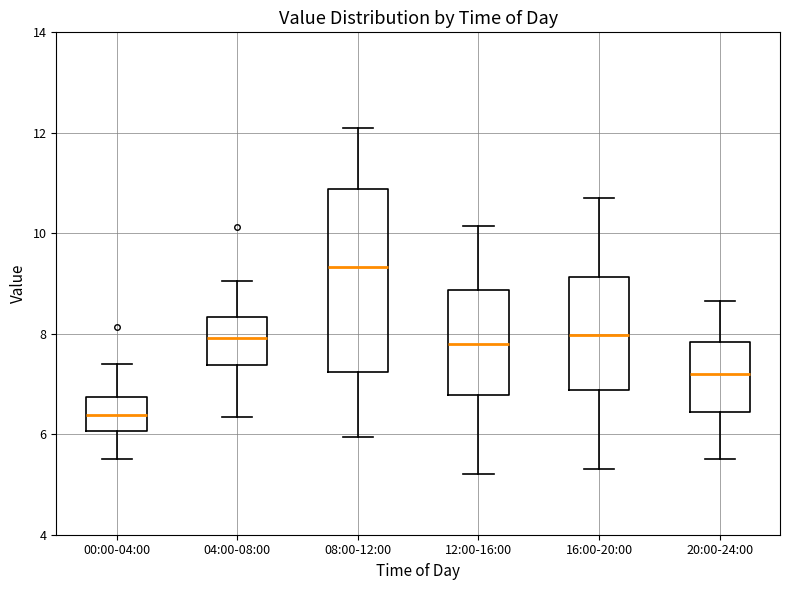

Reading left to right, transcribe this box plot: for each box, give where its median line is, the range the box spans, and where its two whiskers end, as read against the y-axis. The values are not printed on the chart, so give them approximately, as read against the axis.

00:00-04:00: median 6.4, box 6.0 to 6.8, whiskers 5.6 to 7.4
04:00-08:00: median 8.0, box 7.4 to 8.4, whiskers 6.4 to 9.0
08:00-12:00: median 9.4, box 7.2 to 10.8, whiskers 6.0 to 12.2
12:00-16:00: median 7.8, box 6.8 to 8.8, whiskers 5.2 to 10.2
16:00-20:00: median 8.0, box 6.8 to 9.2, whiskers 5.4 to 10.8
20:00-24:00: median 7.2, box 6.4 to 7.8, whiskers 5.6 to 8.6